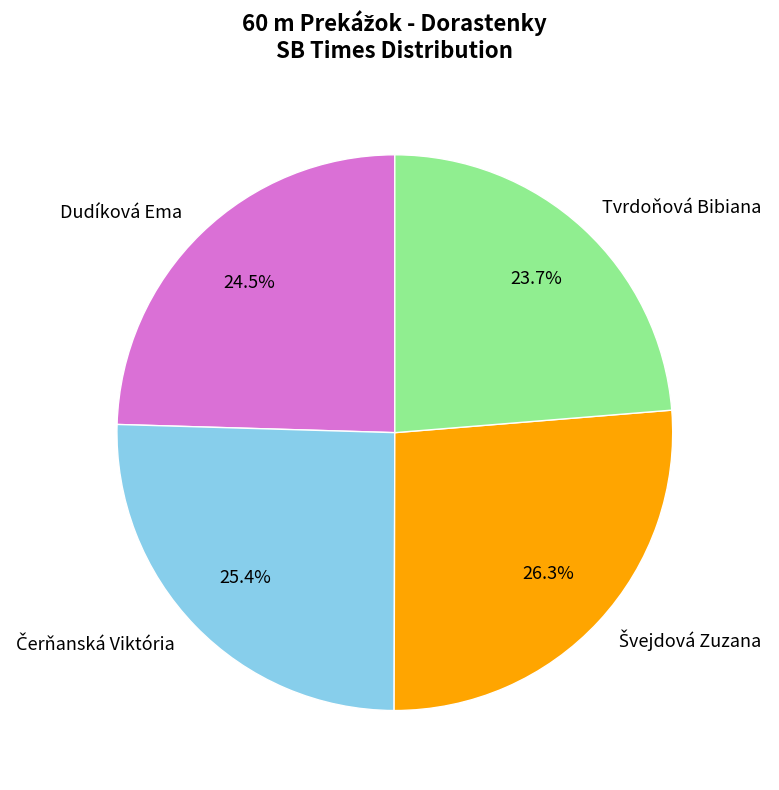

What is the smallest slice in the pie chart?

Tvrdoňová Bibiana